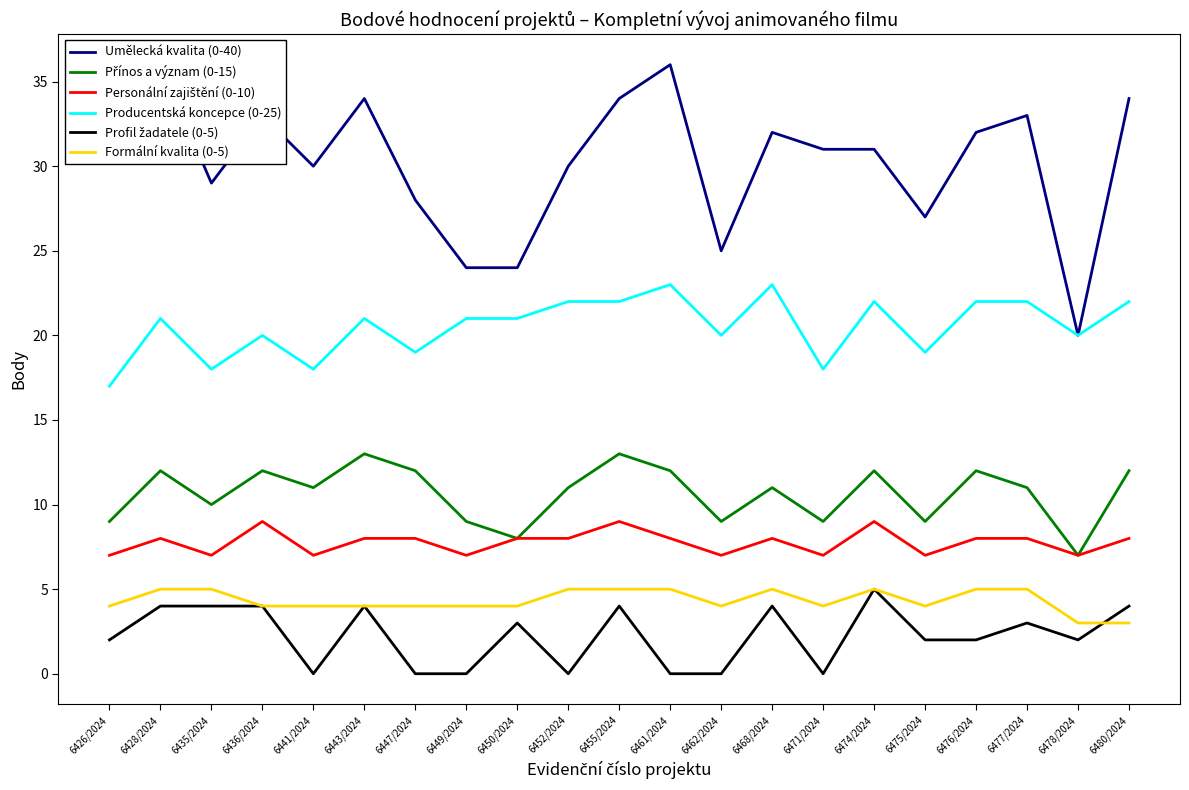

What is the label of the 5th point from the right?

6475/2024